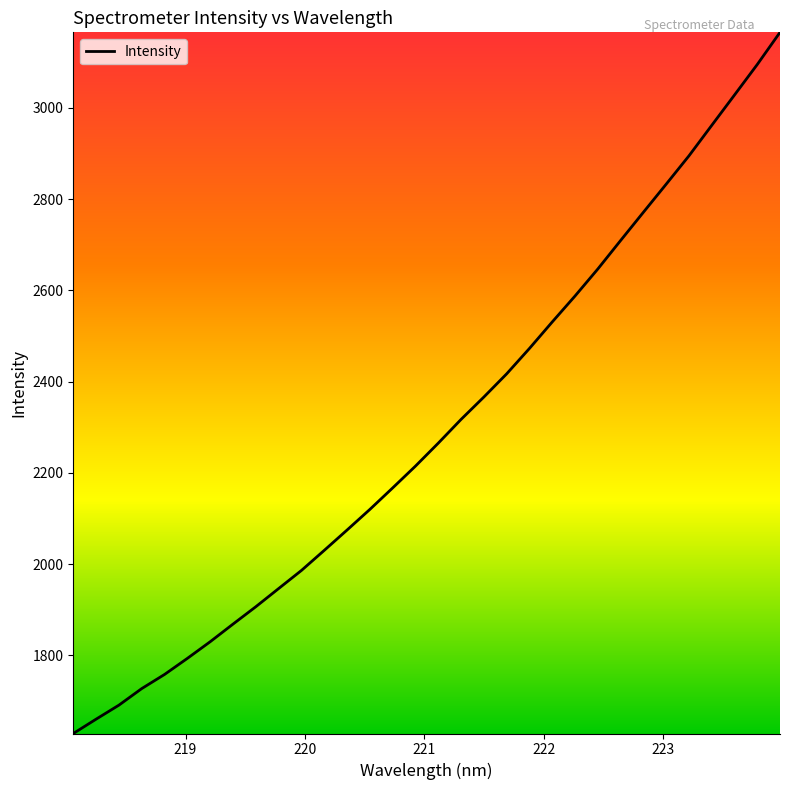

What is the minimum value shown in the chart?

1628.8